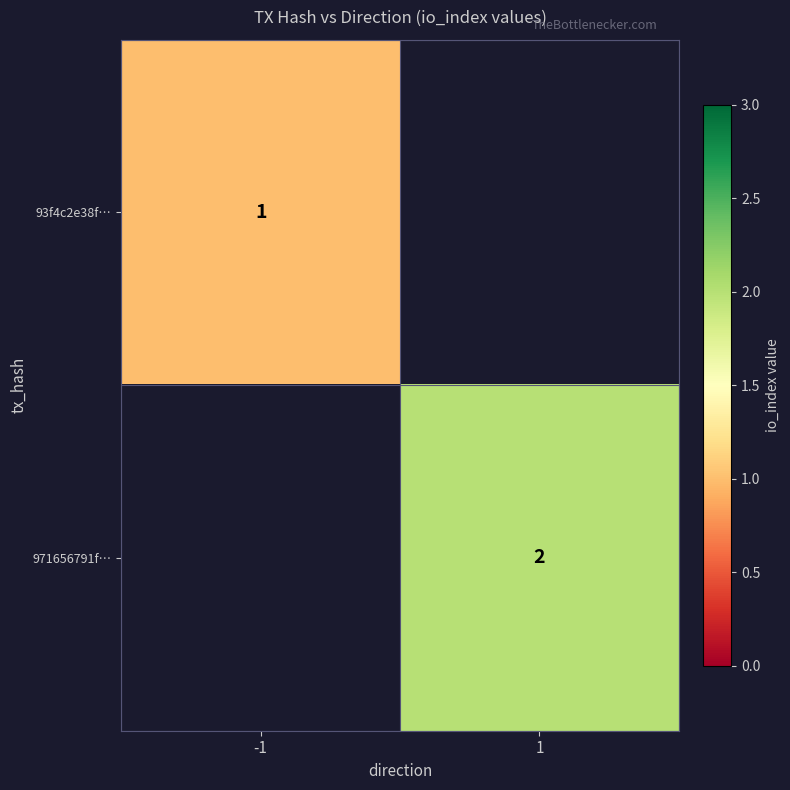

True or false: 93f4c2e38f… has a value of 1 at -1.

True